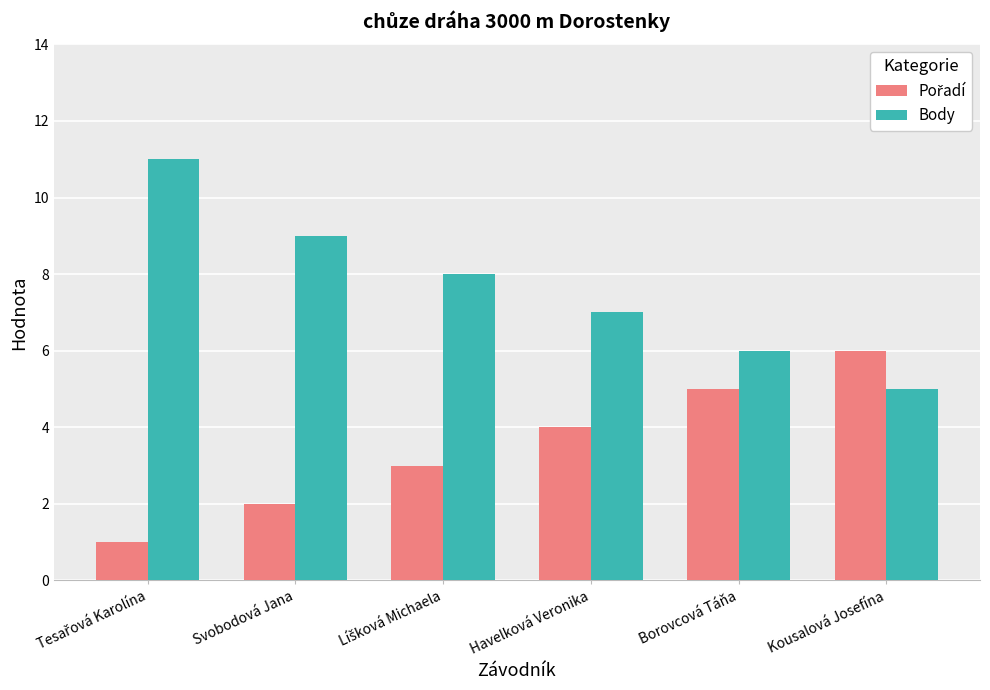

What is the difference between the maximum and minimum values in the Body series?

6